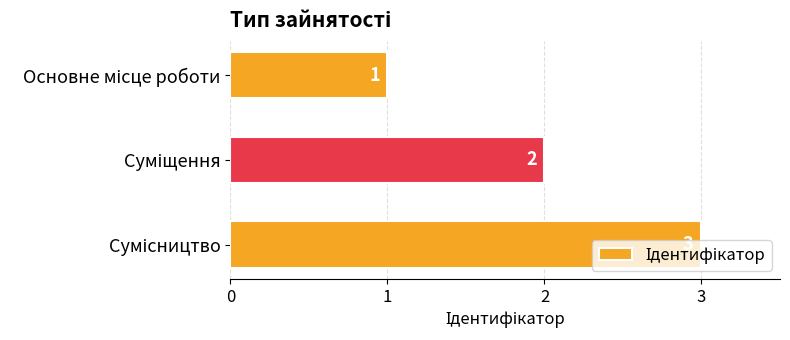

How many values are below 2?

1